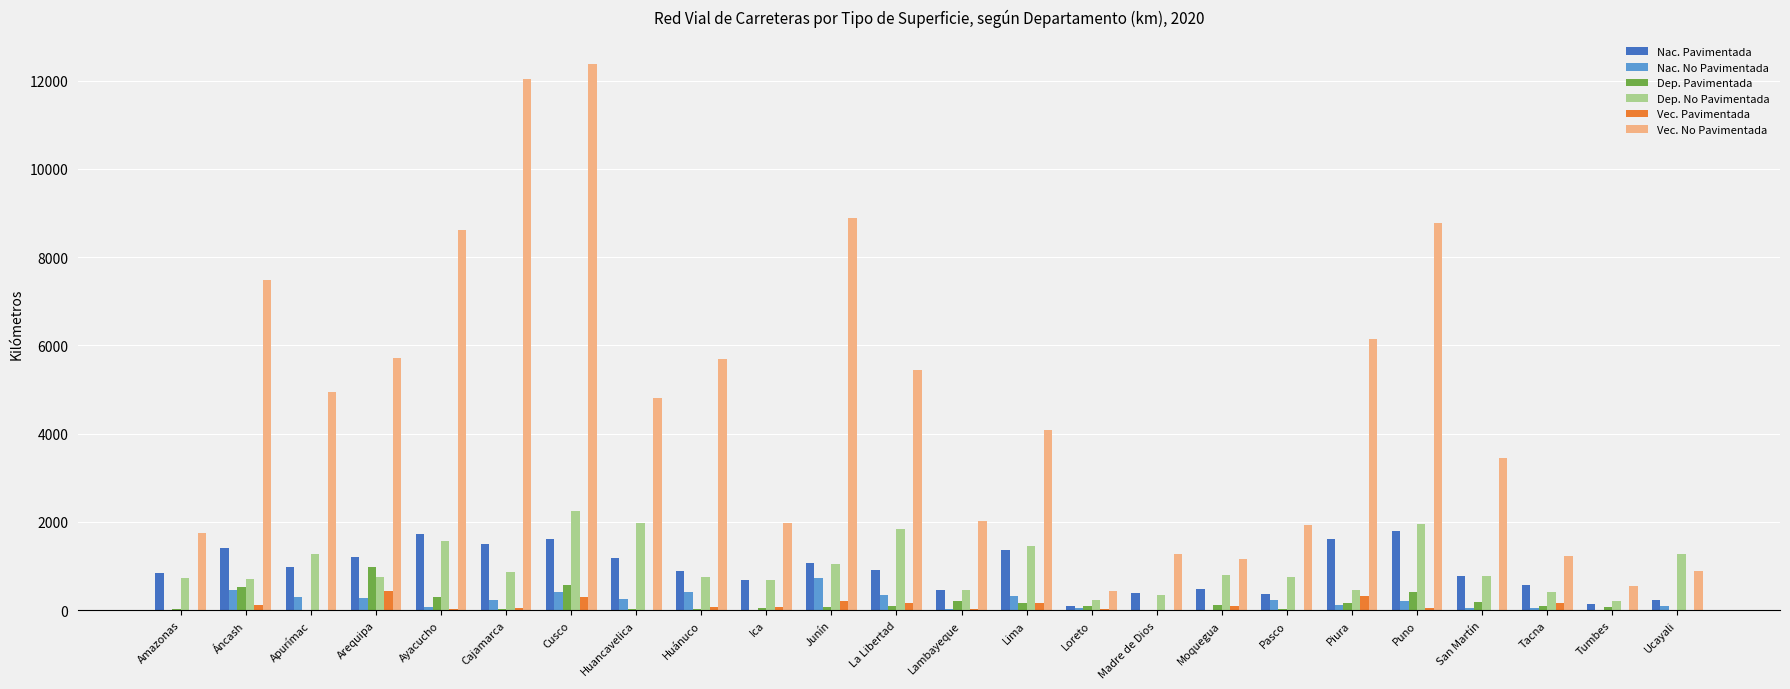

Count the number of categories in the chart.

24